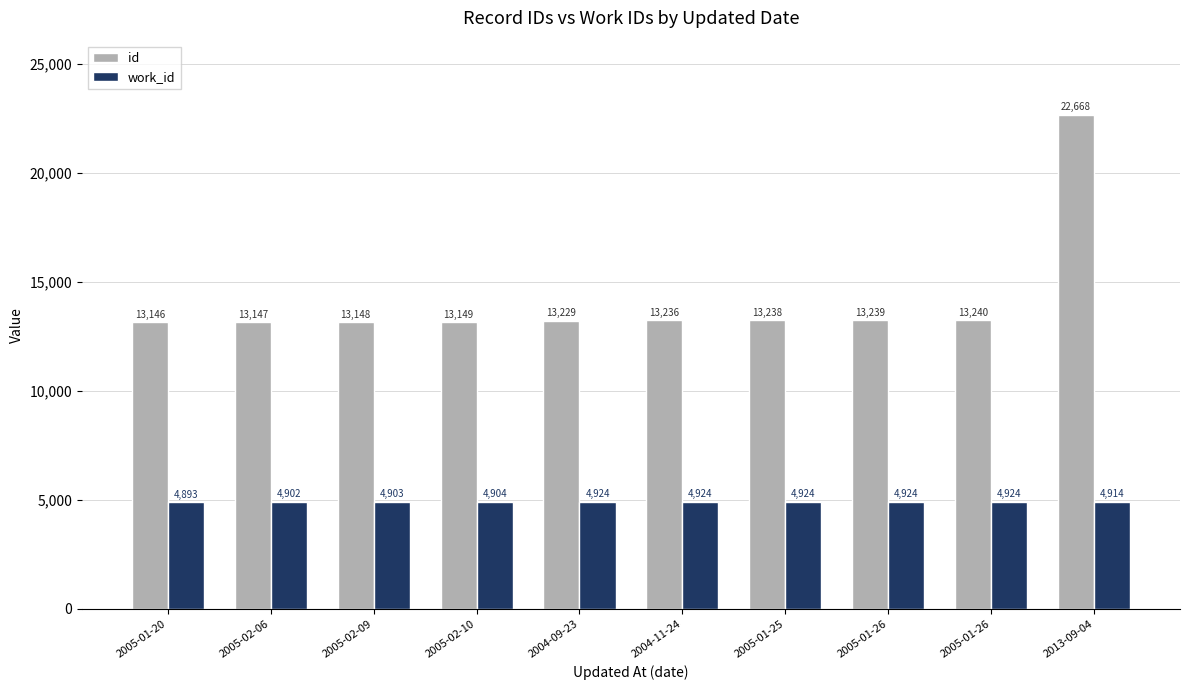

How many groups of bars are there?

10